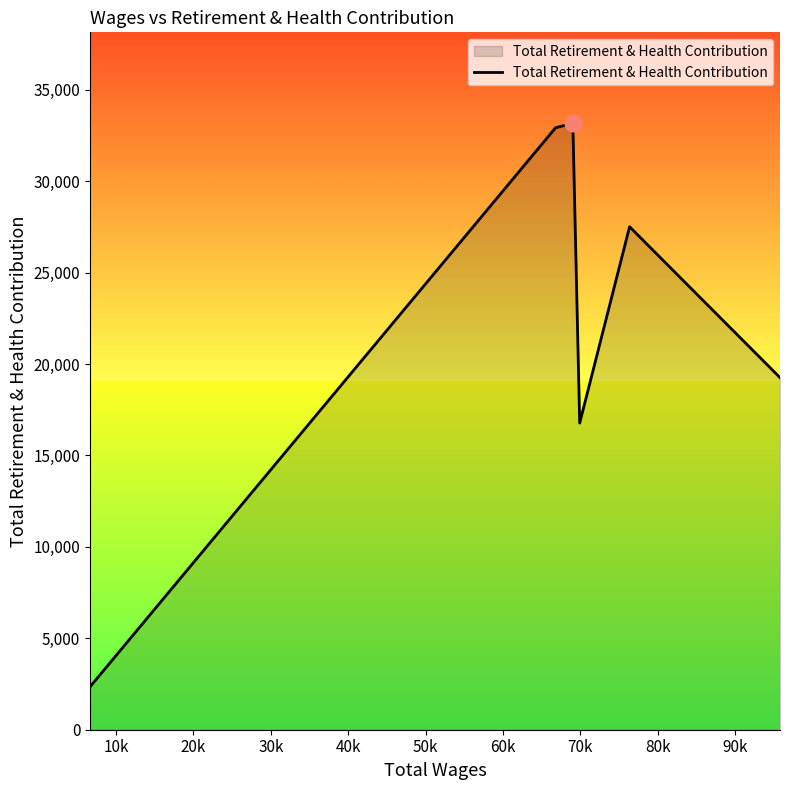

What is the maximum value shown in the chart?

33164